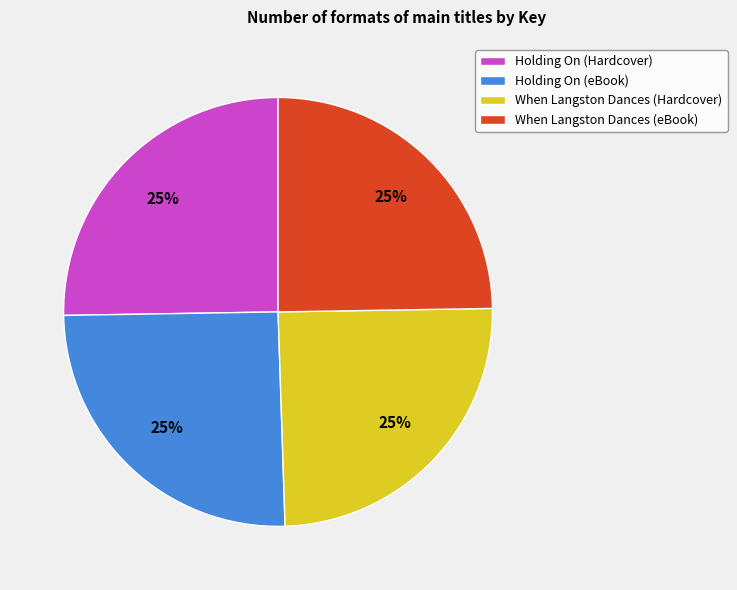

Count the number of slices in the pie.

4